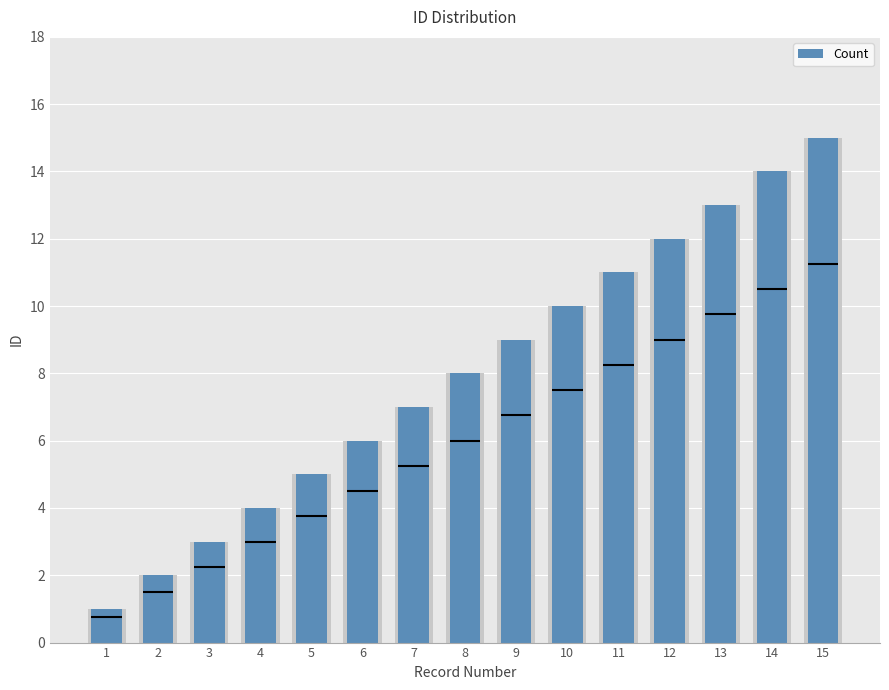

True or false: the data shows 20 at 15.

False